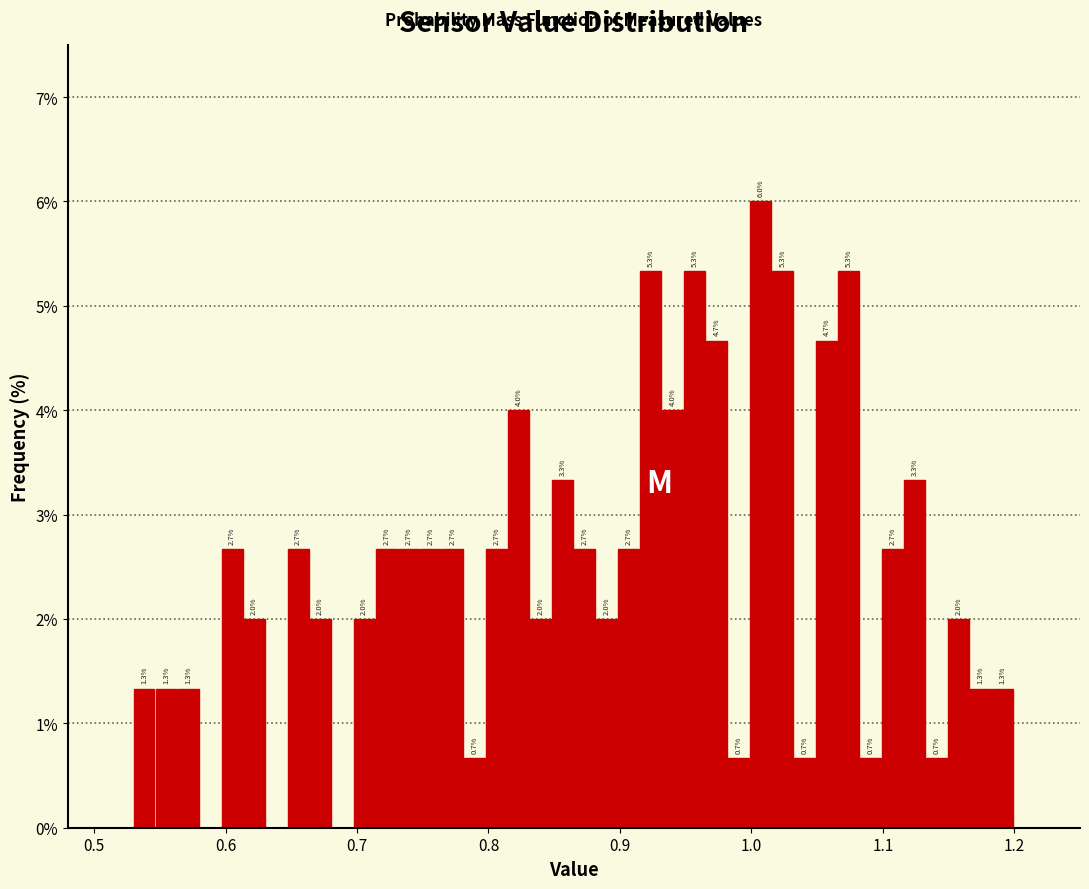

Around what value on the x-axis is the tallest bar? Give the approximate position of its centre, as read against the axis.

1.01